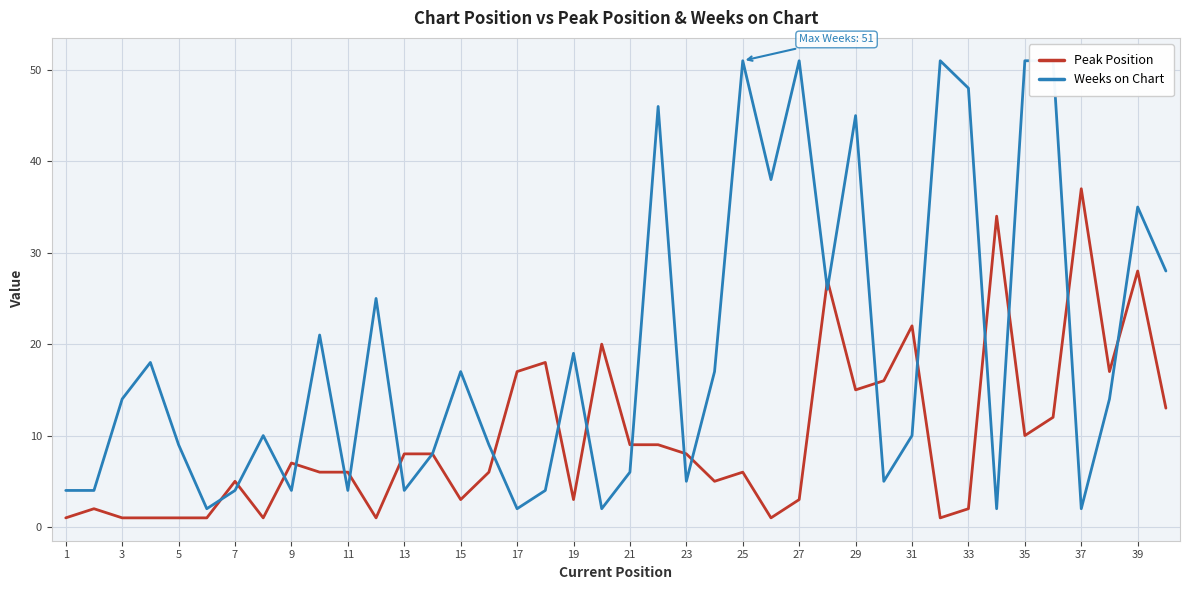

Count the number of data series in this chart.

2